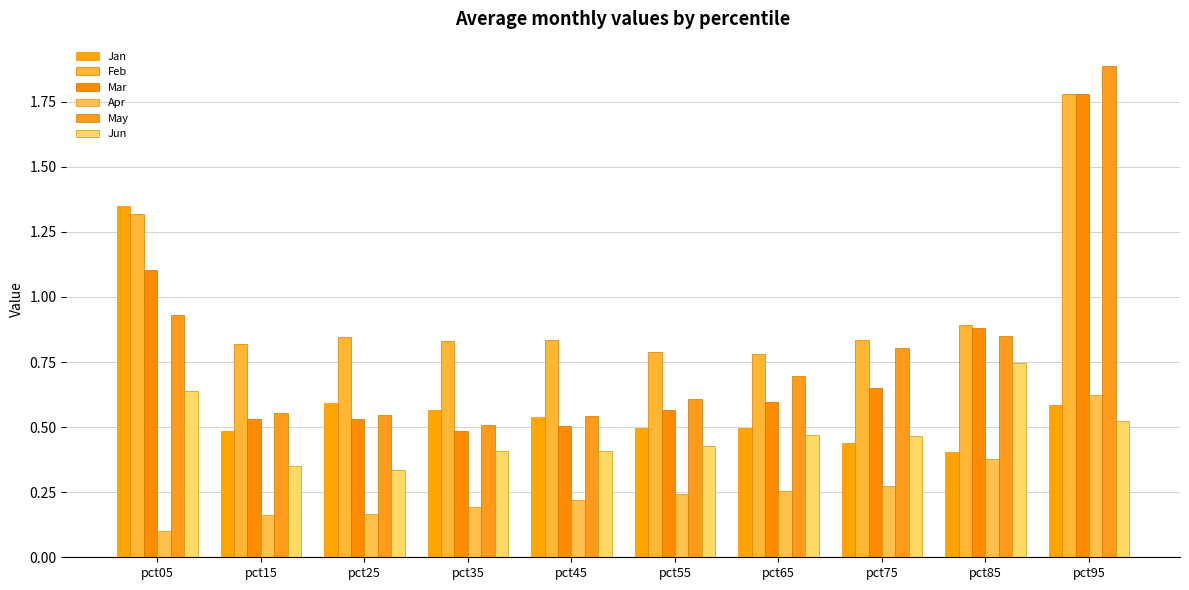

Is it true that Apr equals 0.3 at pct65?

True